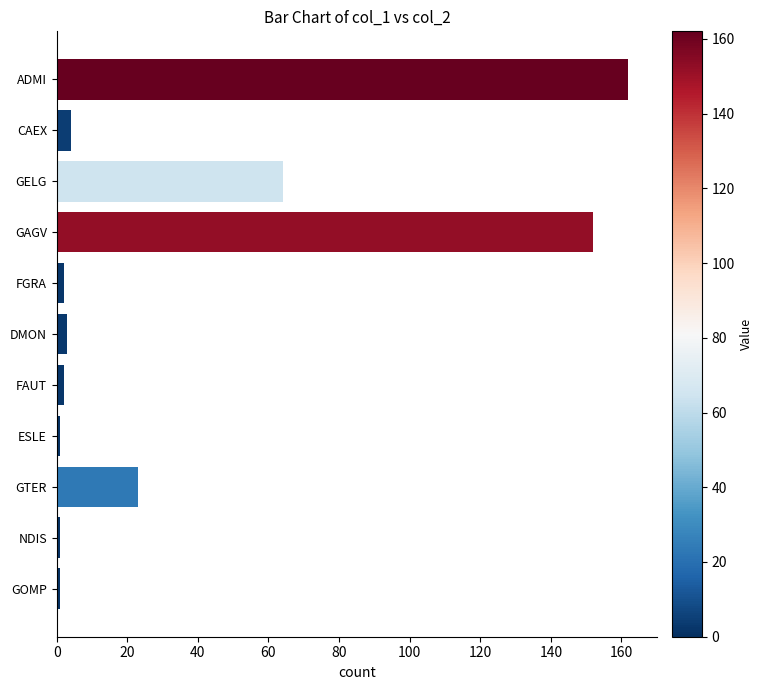

How many data points are less than 3?

5